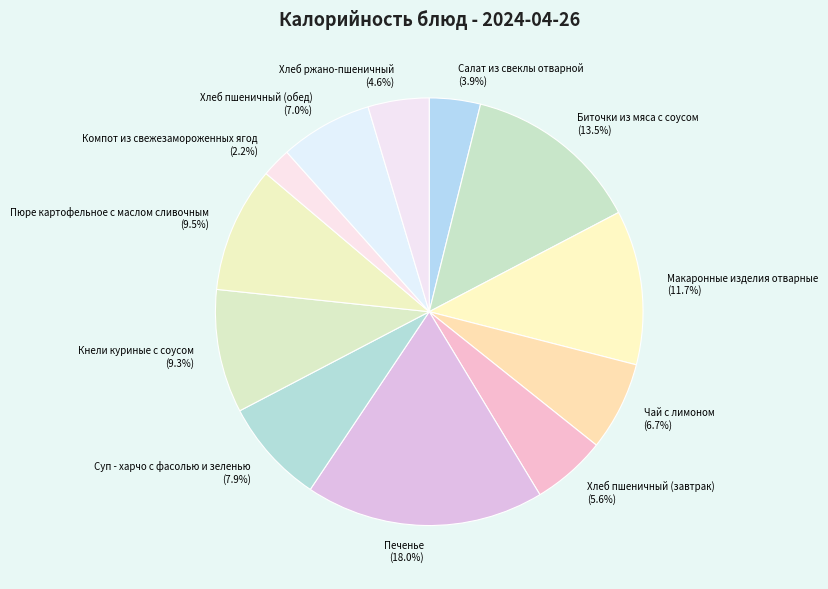

To the nearest percent, what portion does Хлеб ржано-пшеничный represent?

5%